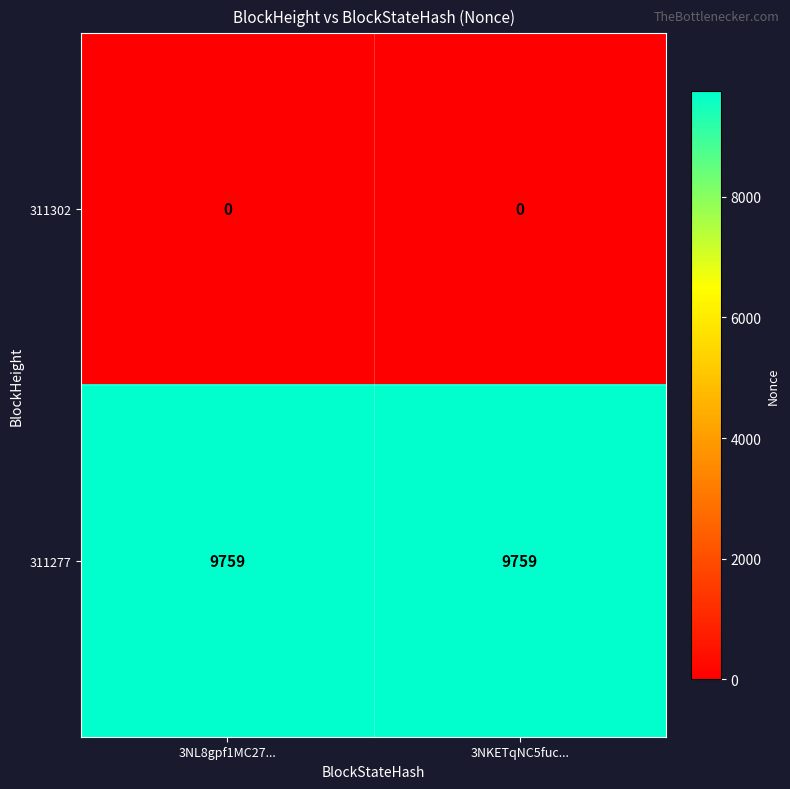

Reading right to left, what are all the values shown in this chart?

311302: 0	0
311277: 9759	9759